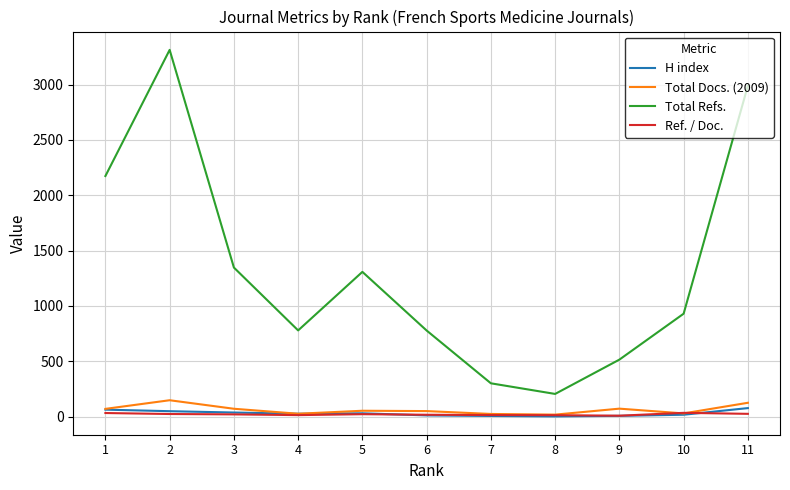

What are all the series names shown in the legend?

H index, Total Docs. (2009), Total Refs., Ref. / Doc.